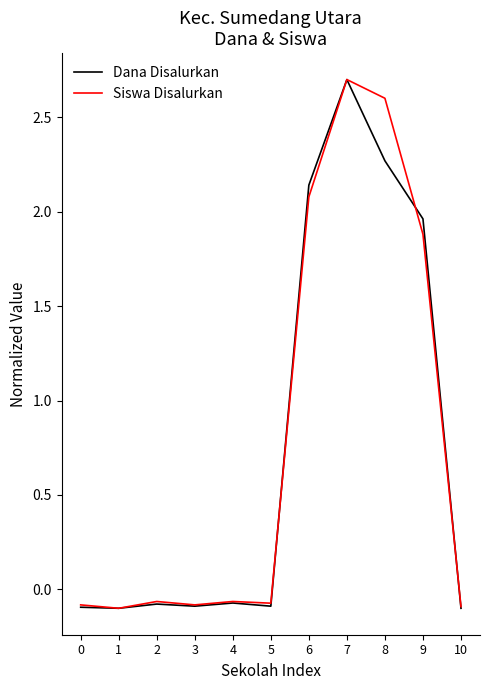

At how many categories does at least one series exceed 0?

4